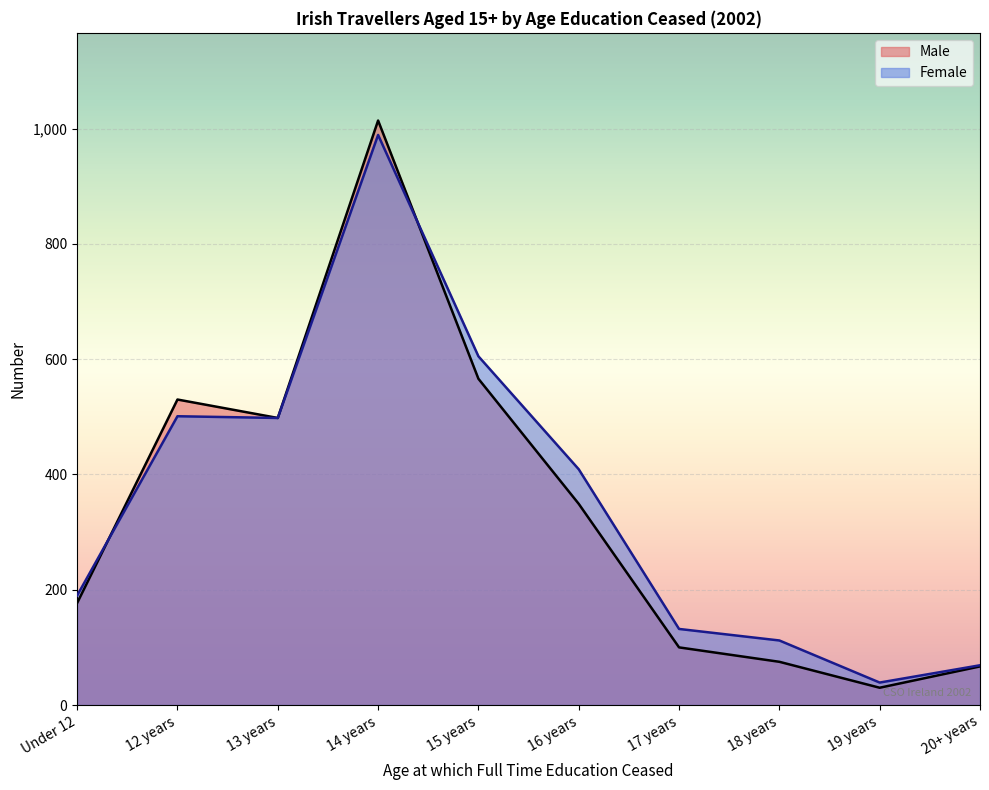

Between Under 12 and 12 years, which series saw the biggest shift?

Male